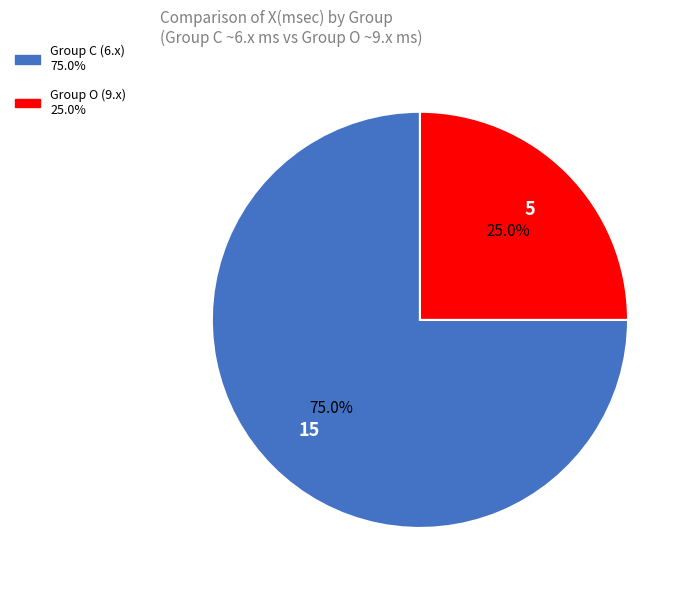

Is there any slice that represents more than half of the pie?

Yes